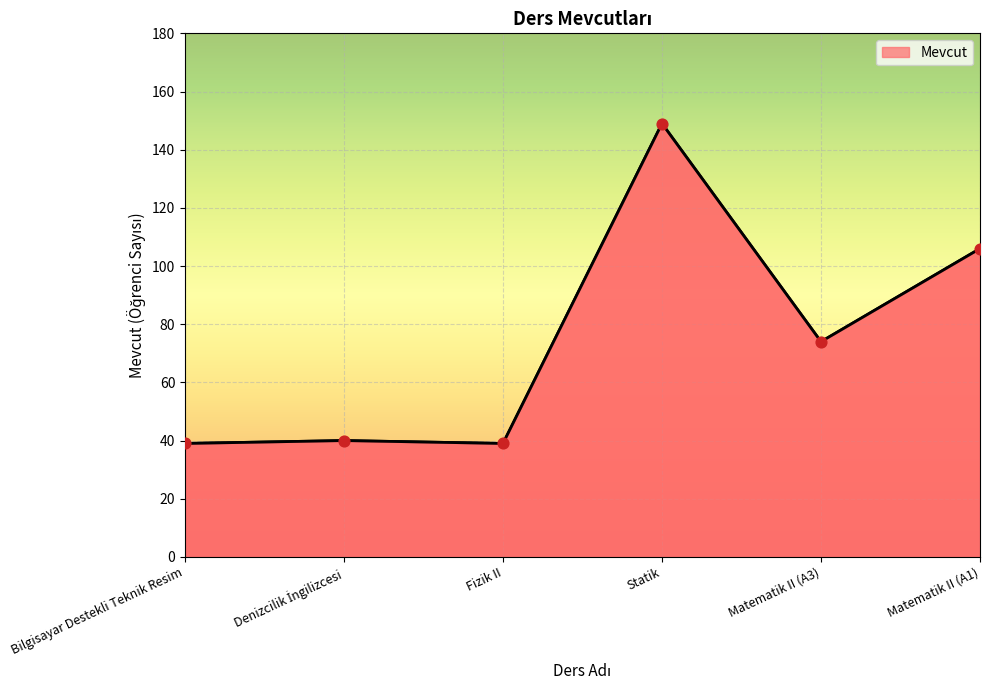

Which has a higher value, Statik or Fizik II?

Statik